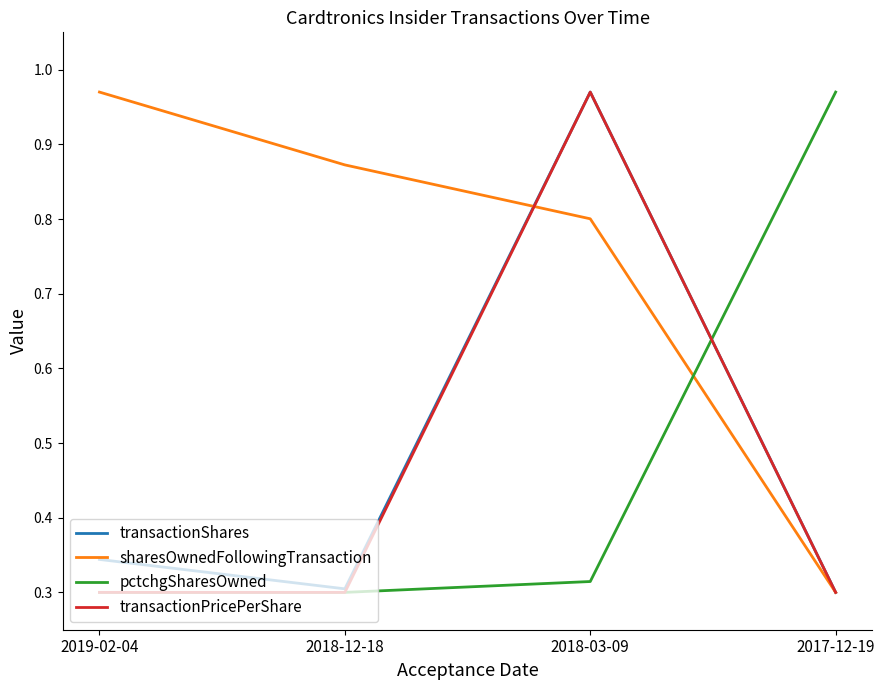

At which category does pctchgSharesOwned reach its first local valley?

2018-12-18